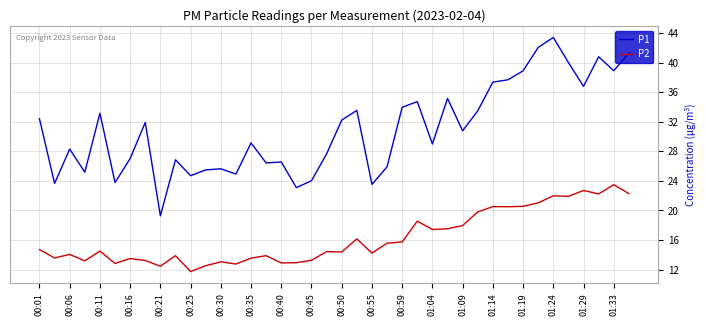

What is the difference between the second highest and minimum values in the P1 series?

22.8